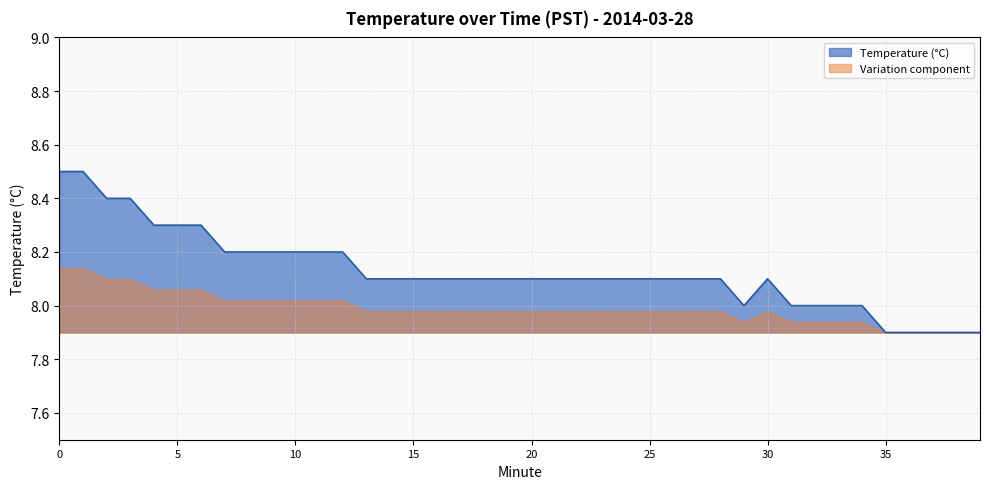

What is the difference between the highest and lowest values at 1?

0.4